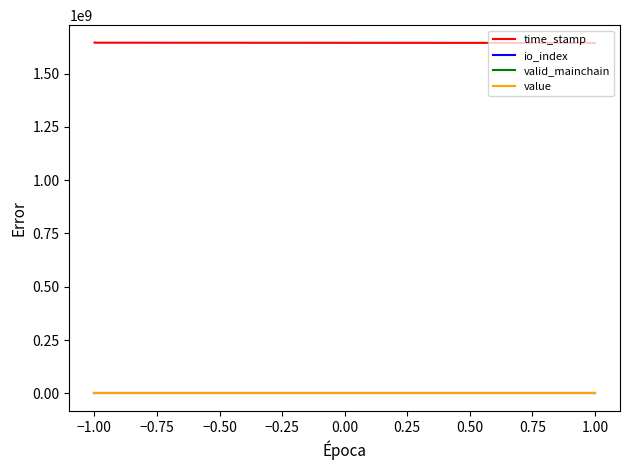

True or false: time_stamp has more than 1 interior local peaks.

False